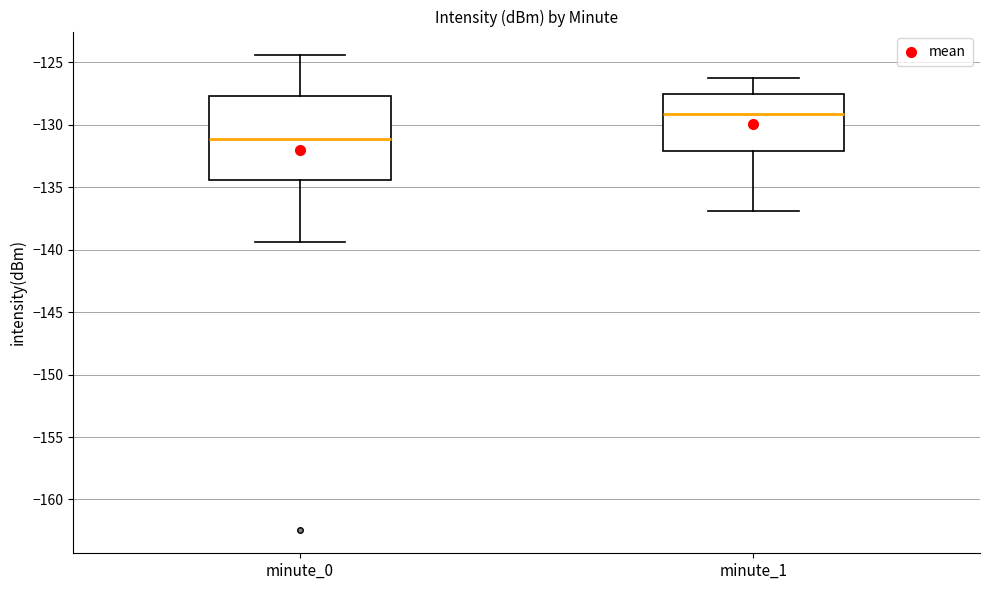

Which box has the highest median line?

minute_1